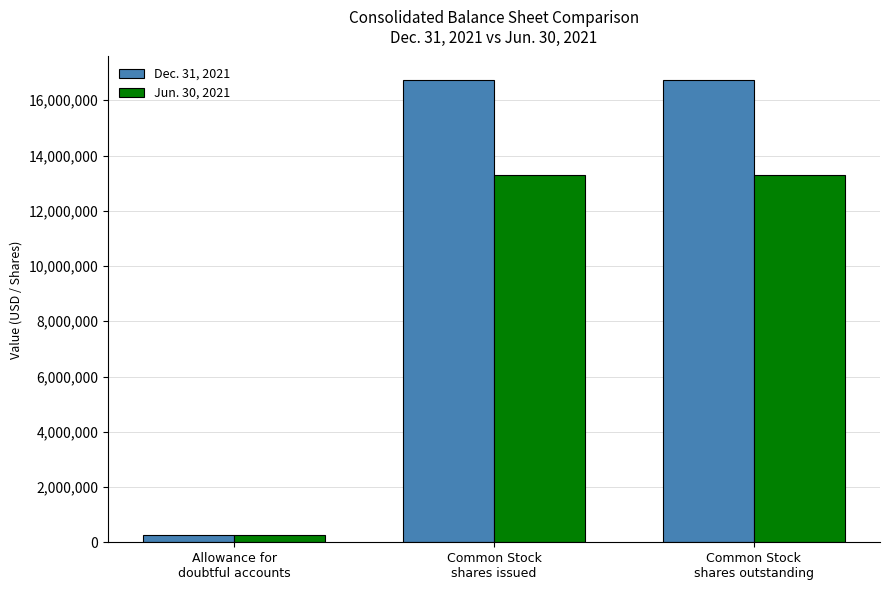

Which series has the widest spread of values?

Dec. 31, 2021